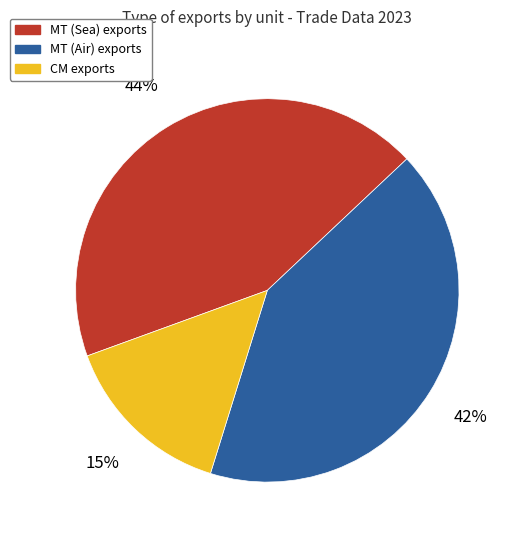

To the nearest percent, what is the average slice percentage?

33%